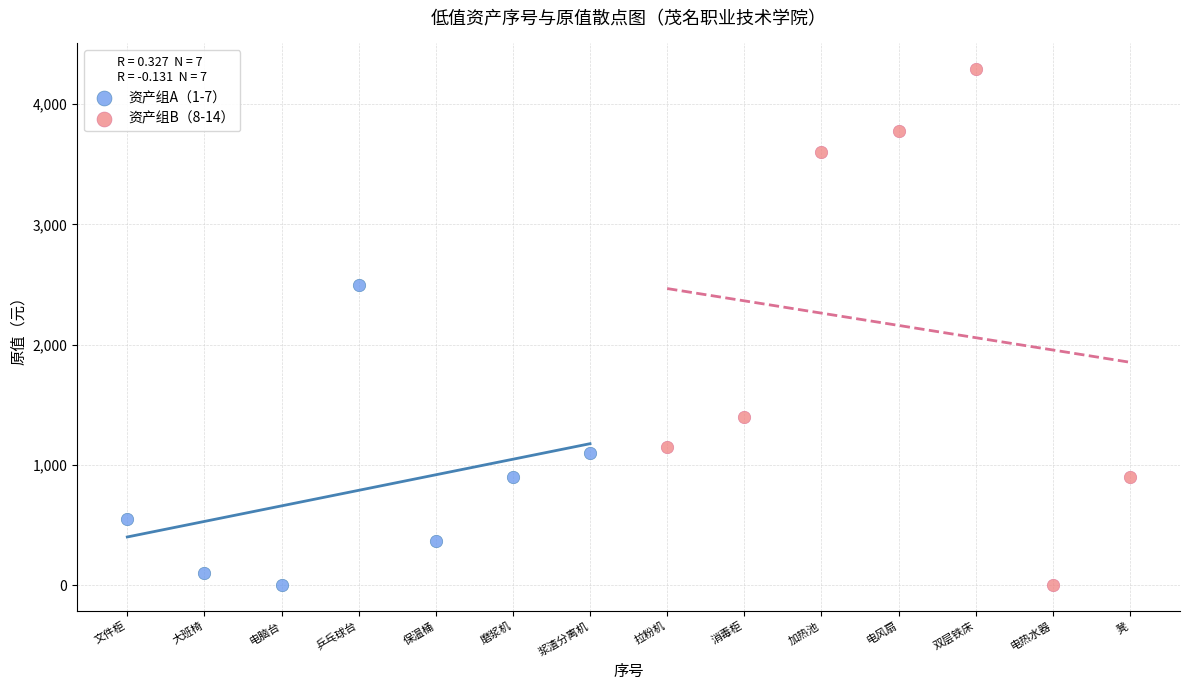

Which series contains the highest Y value?

资产组B（8-14）